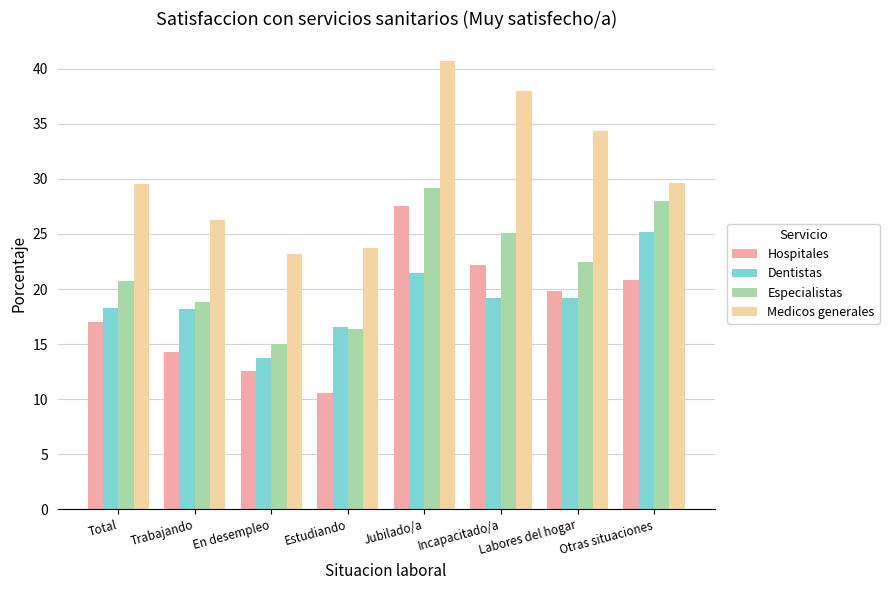

What is the minimum value for Especialistas?

15.0